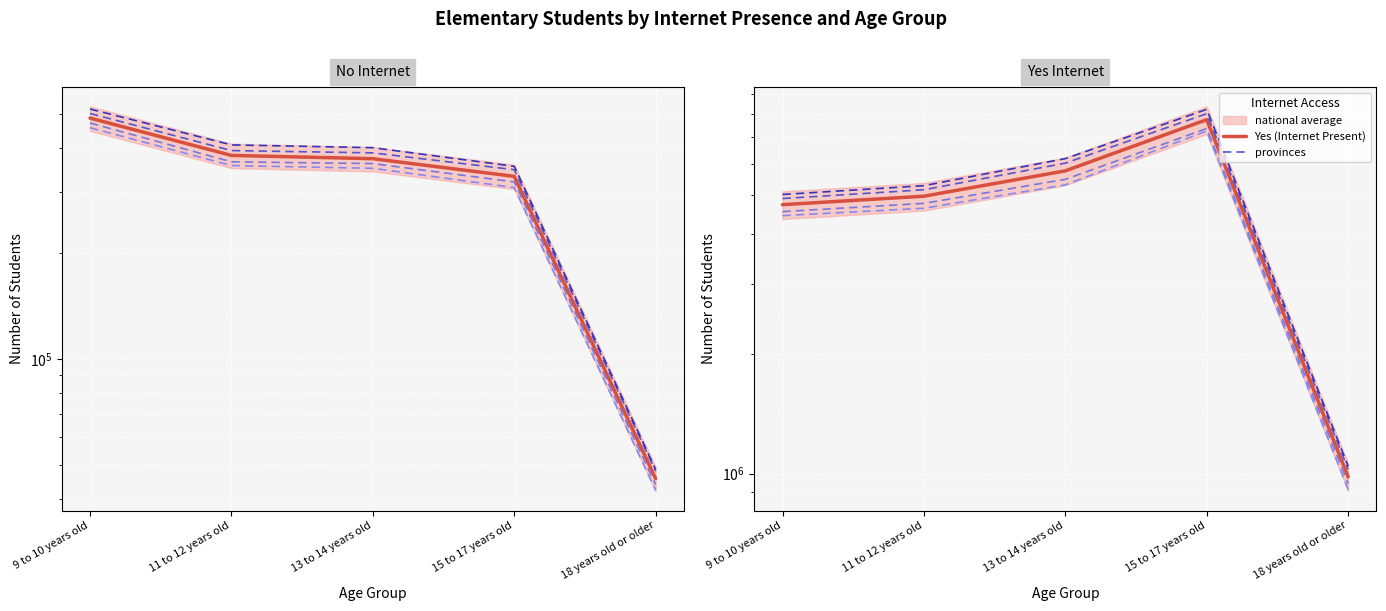

Which series changed the most between 13 to 14 years old and 15 to 17 years old?

provinces